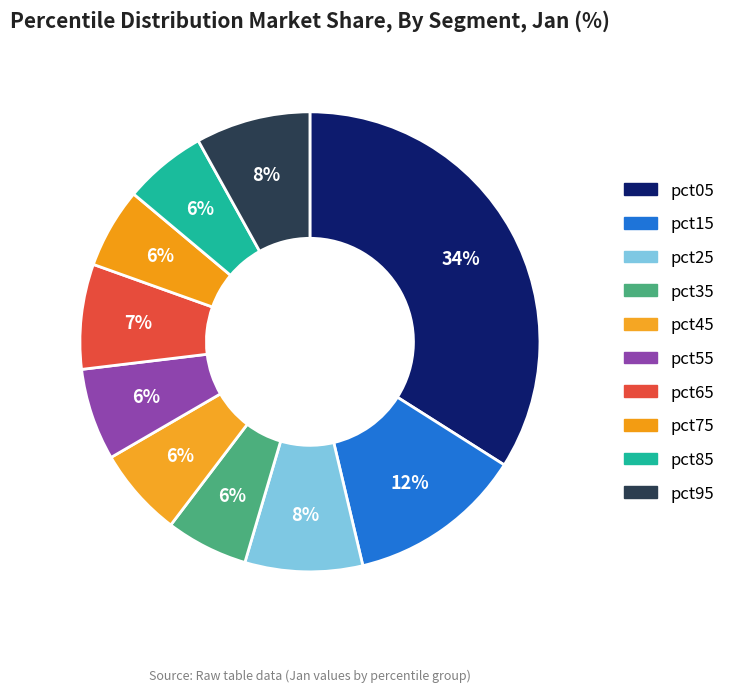

Rank the categories by value from lowest to highest.

pct75, pct35, pct85, pct45, pct55, pct65, pct95, pct25, pct15, pct05